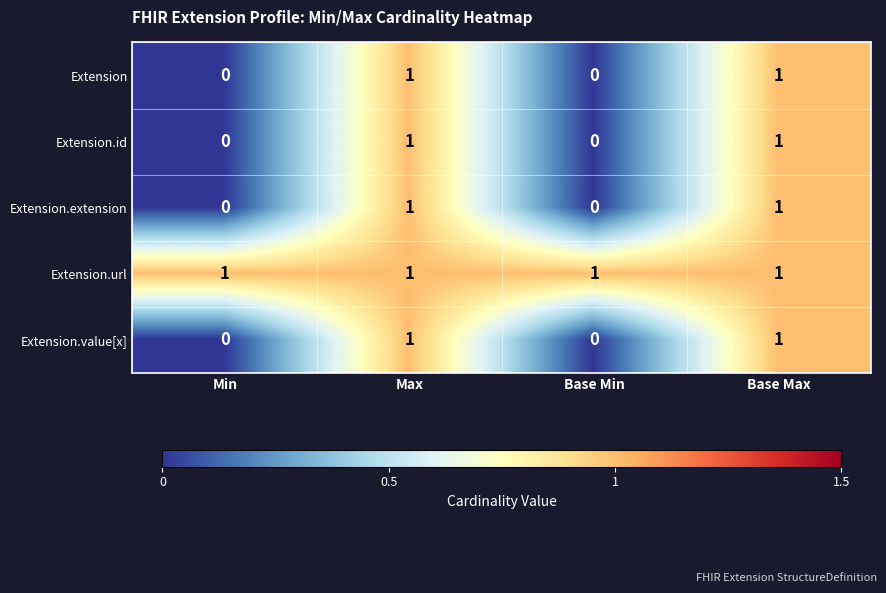

What is the total value across all series at Base Min?

1